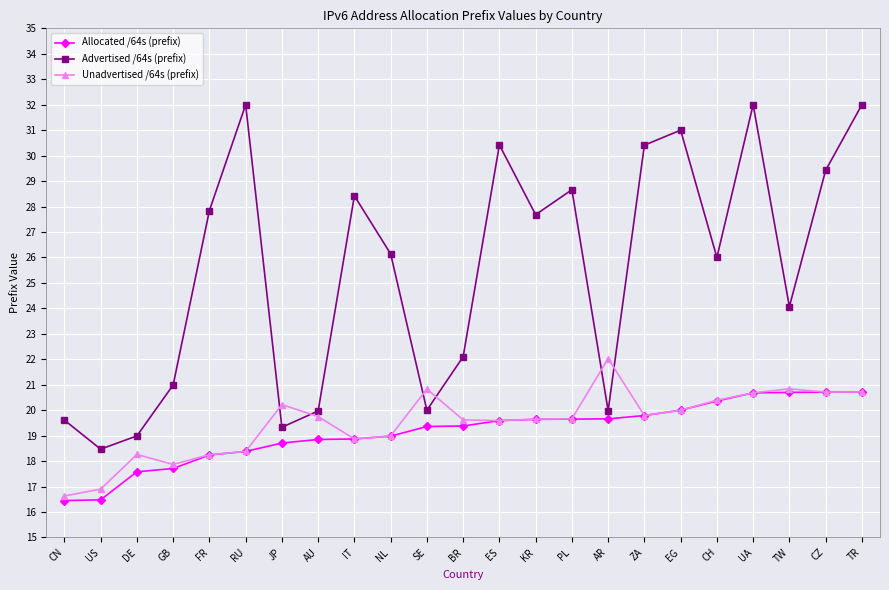

How many categories are shown in the chart?

23